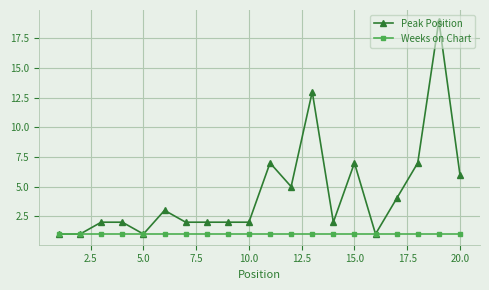

Rank the series by their maximum value, from highest to lowest.

Peak Position, Weeks on Chart